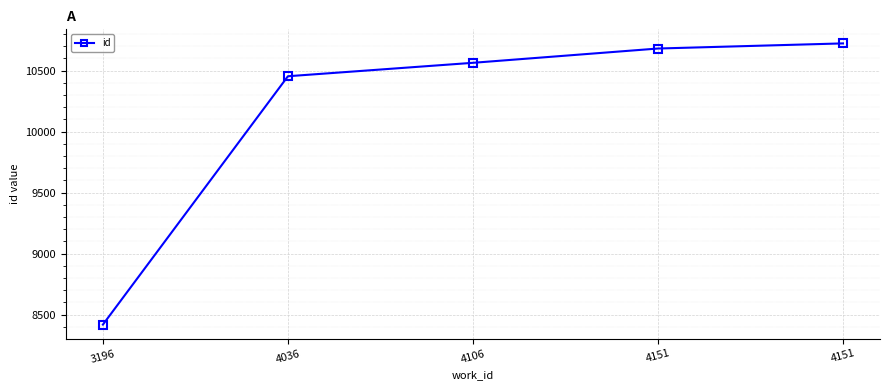

How many distinct data groups are displayed?

1